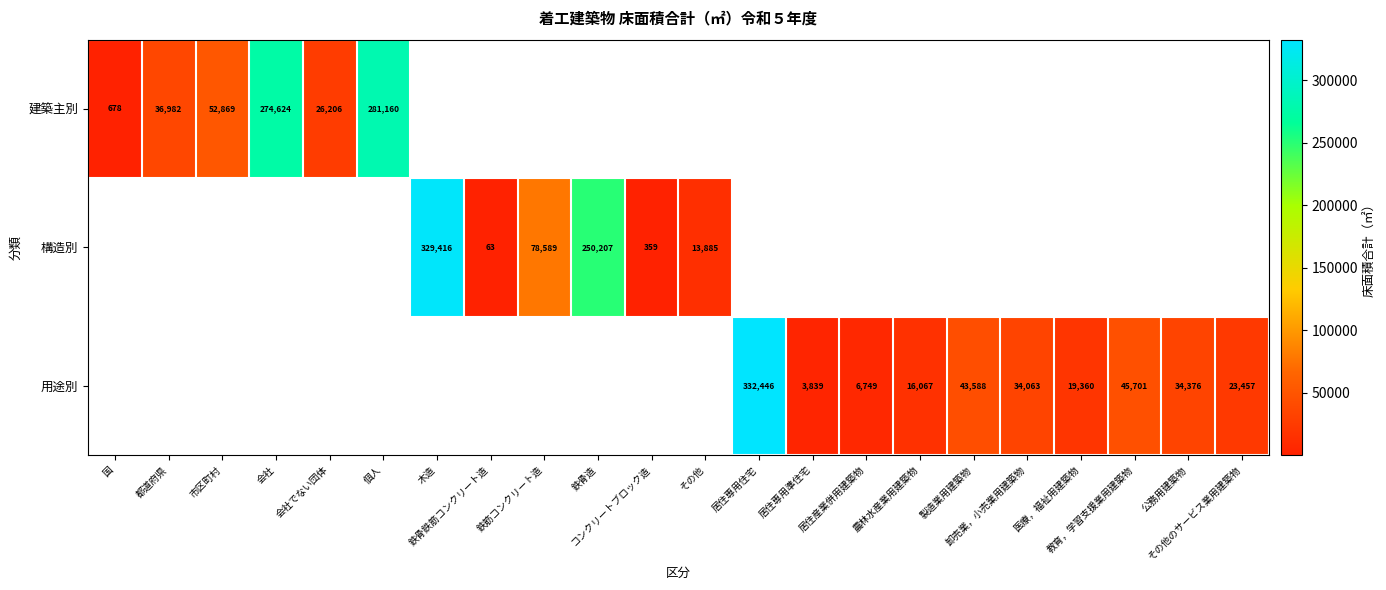

The value of 構造別 at 鉄骨鉄筋コンクリート造 is 14.8. True or false?

False